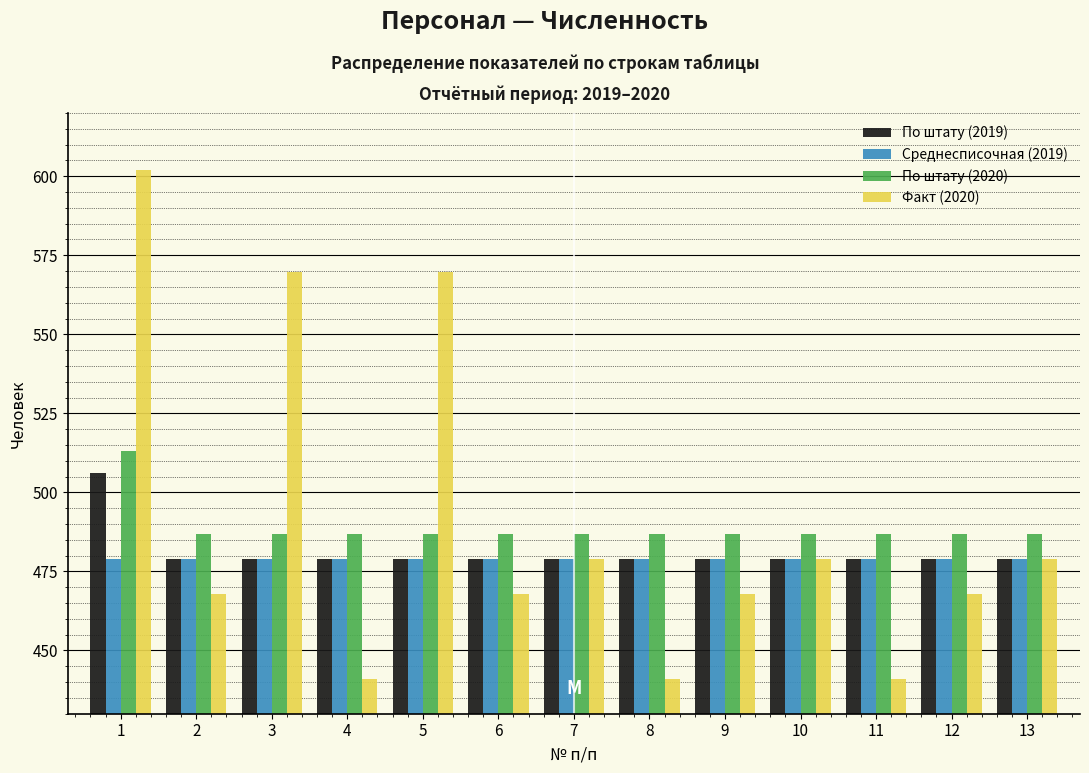

What is the total value across all series at 6?

1913.0